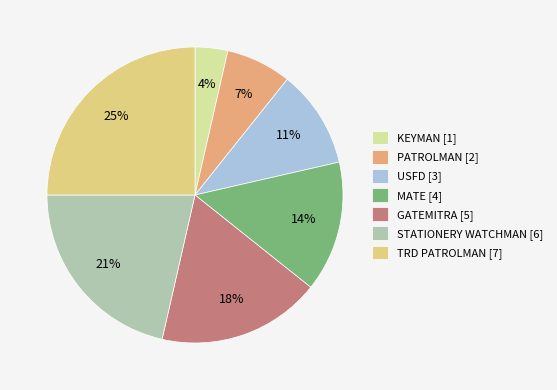

True or false: PATROLMAN accounts for 7% of the total.

True